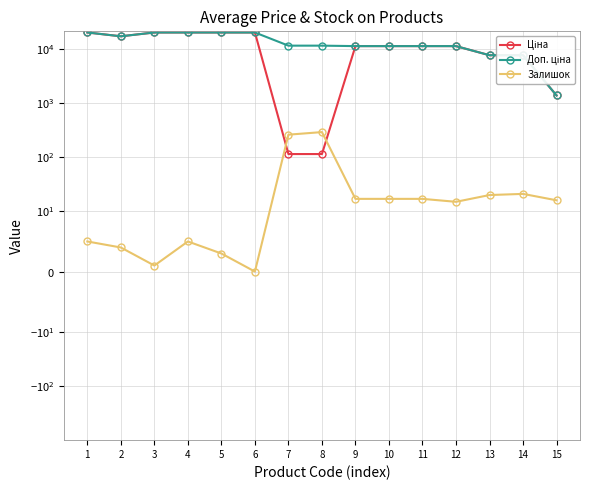

What is the sum of all Залишок values?

691.0